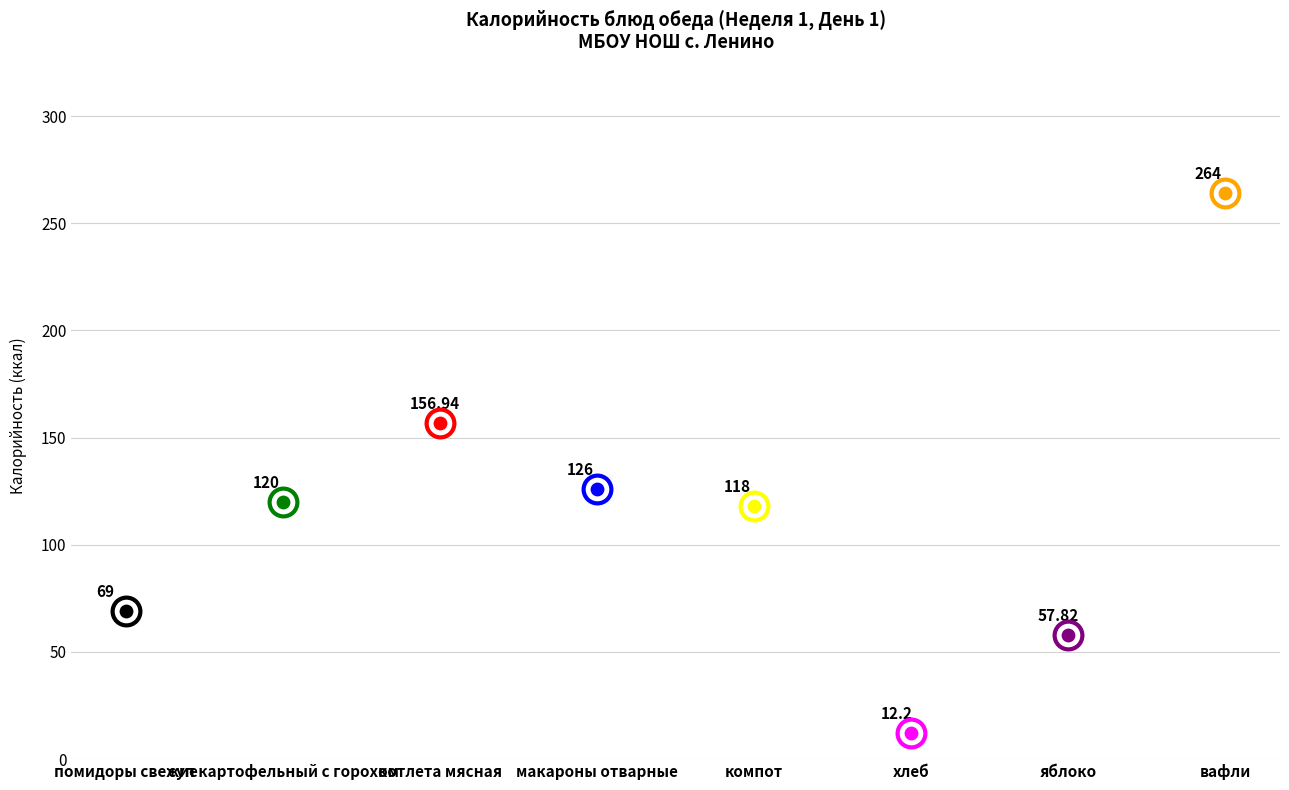

What is the change in value from макароны отварные to яблоко?

-68.2